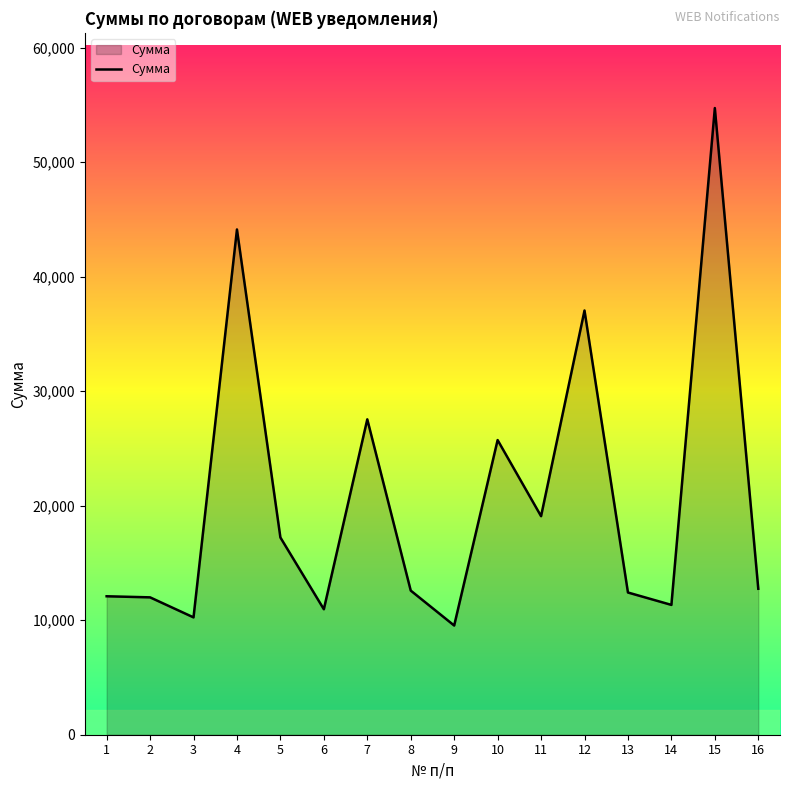

What is the average value?

20586.4